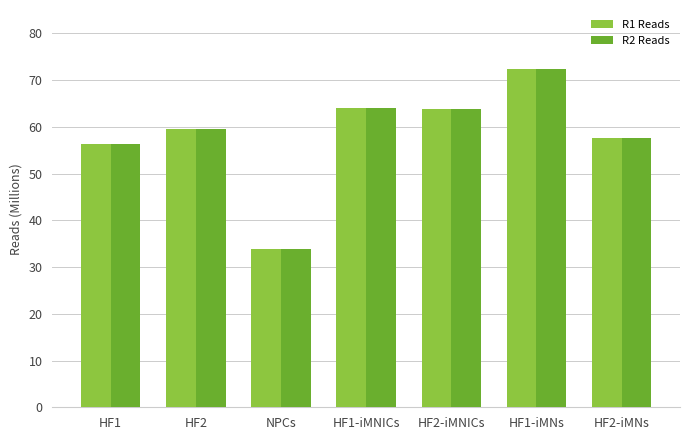

What is the sum of all R2 Reads values?

407481711